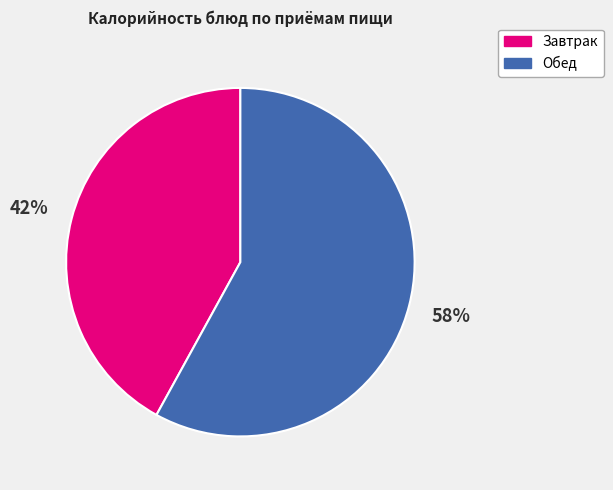

How many segments does this pie chart have?

2